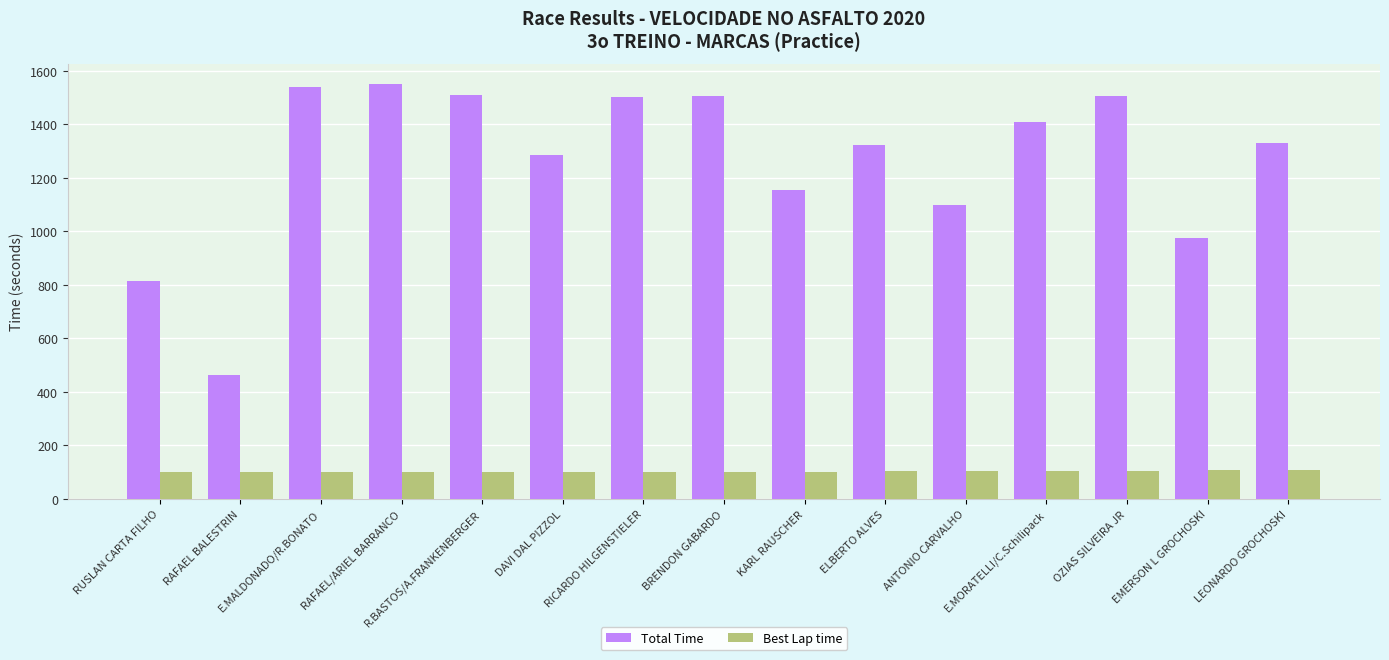

Where is Total Time nearest to the value 1006?

EMERSON L GROCHOSKI